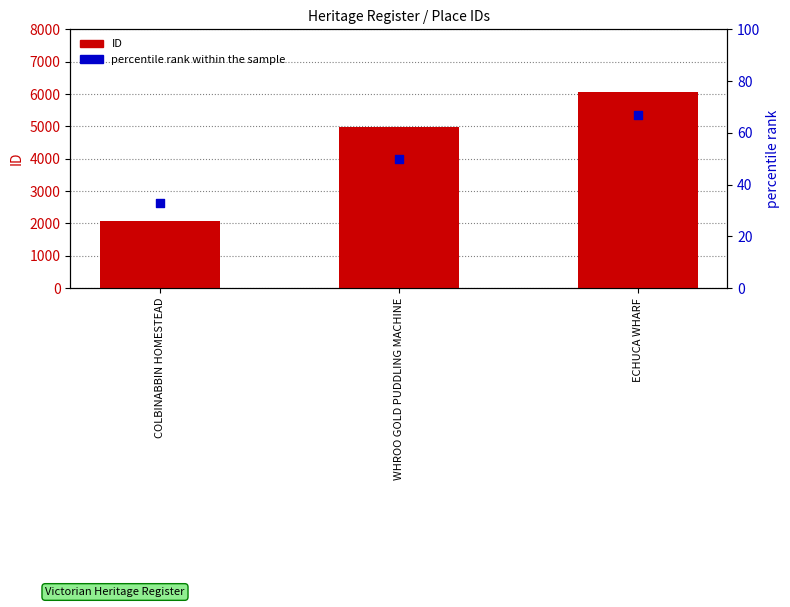

Which series has the largest Y range (max minus min)?

ID